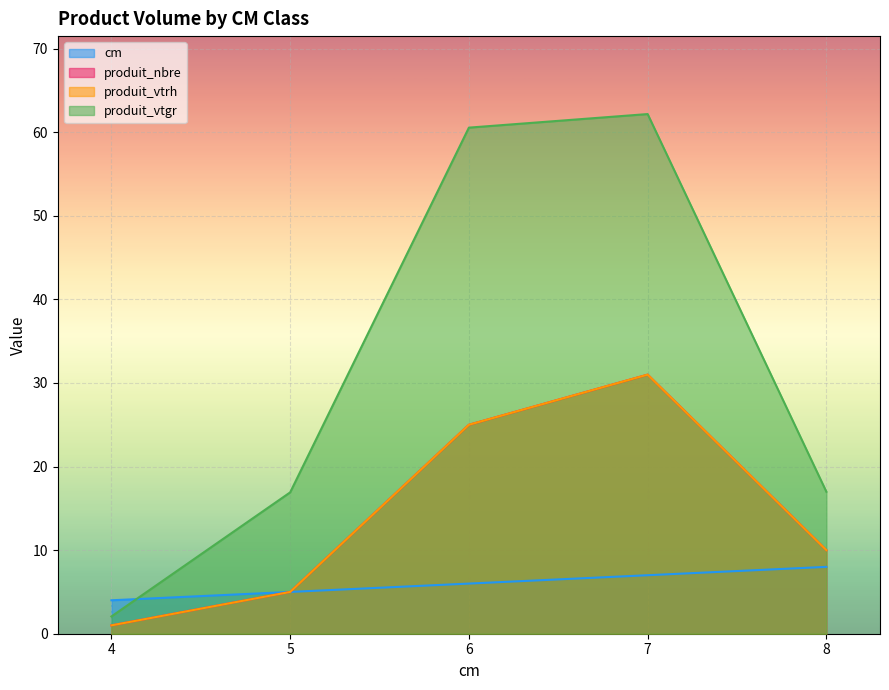

Which series has the largest range (max minus min)?

produit_vtgr